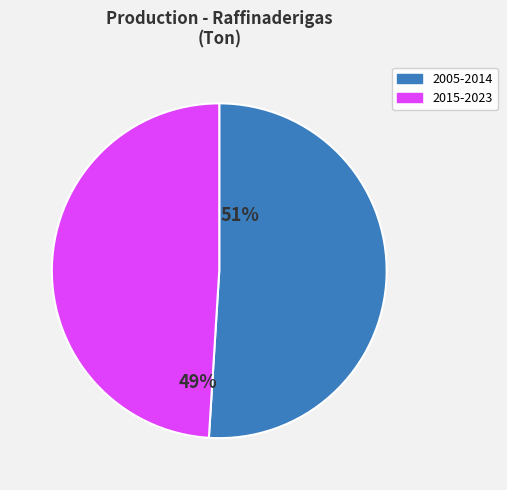

Is there a majority slice in this chart?

Yes